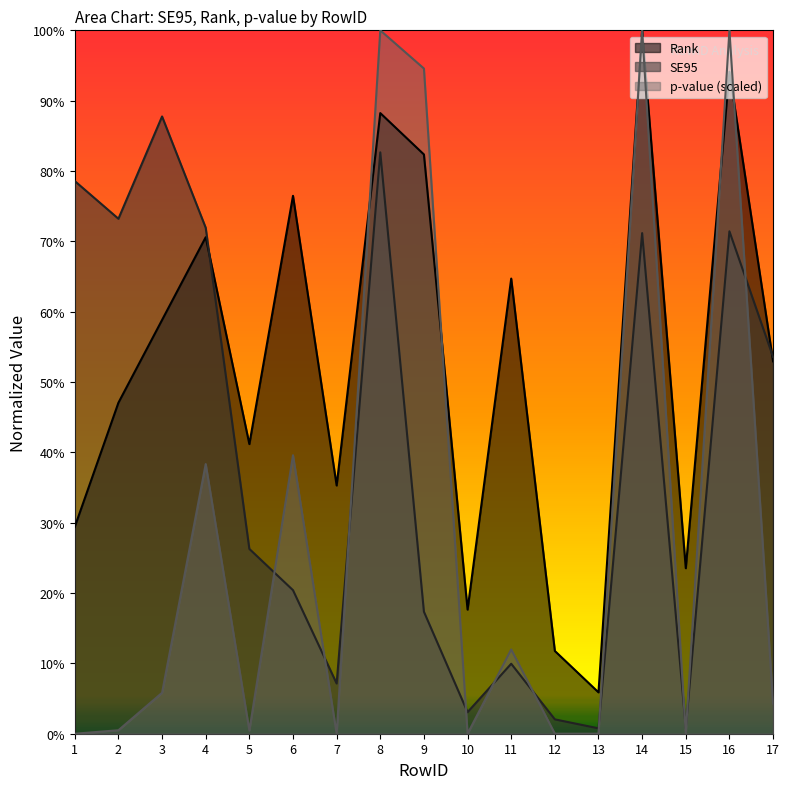

What are all the series names shown in the legend?

Rank, SE95, p-value (scaled)